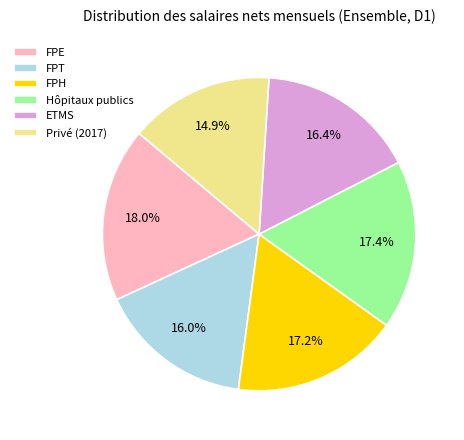

What percentage is NOT represented by FPT?

84.0%